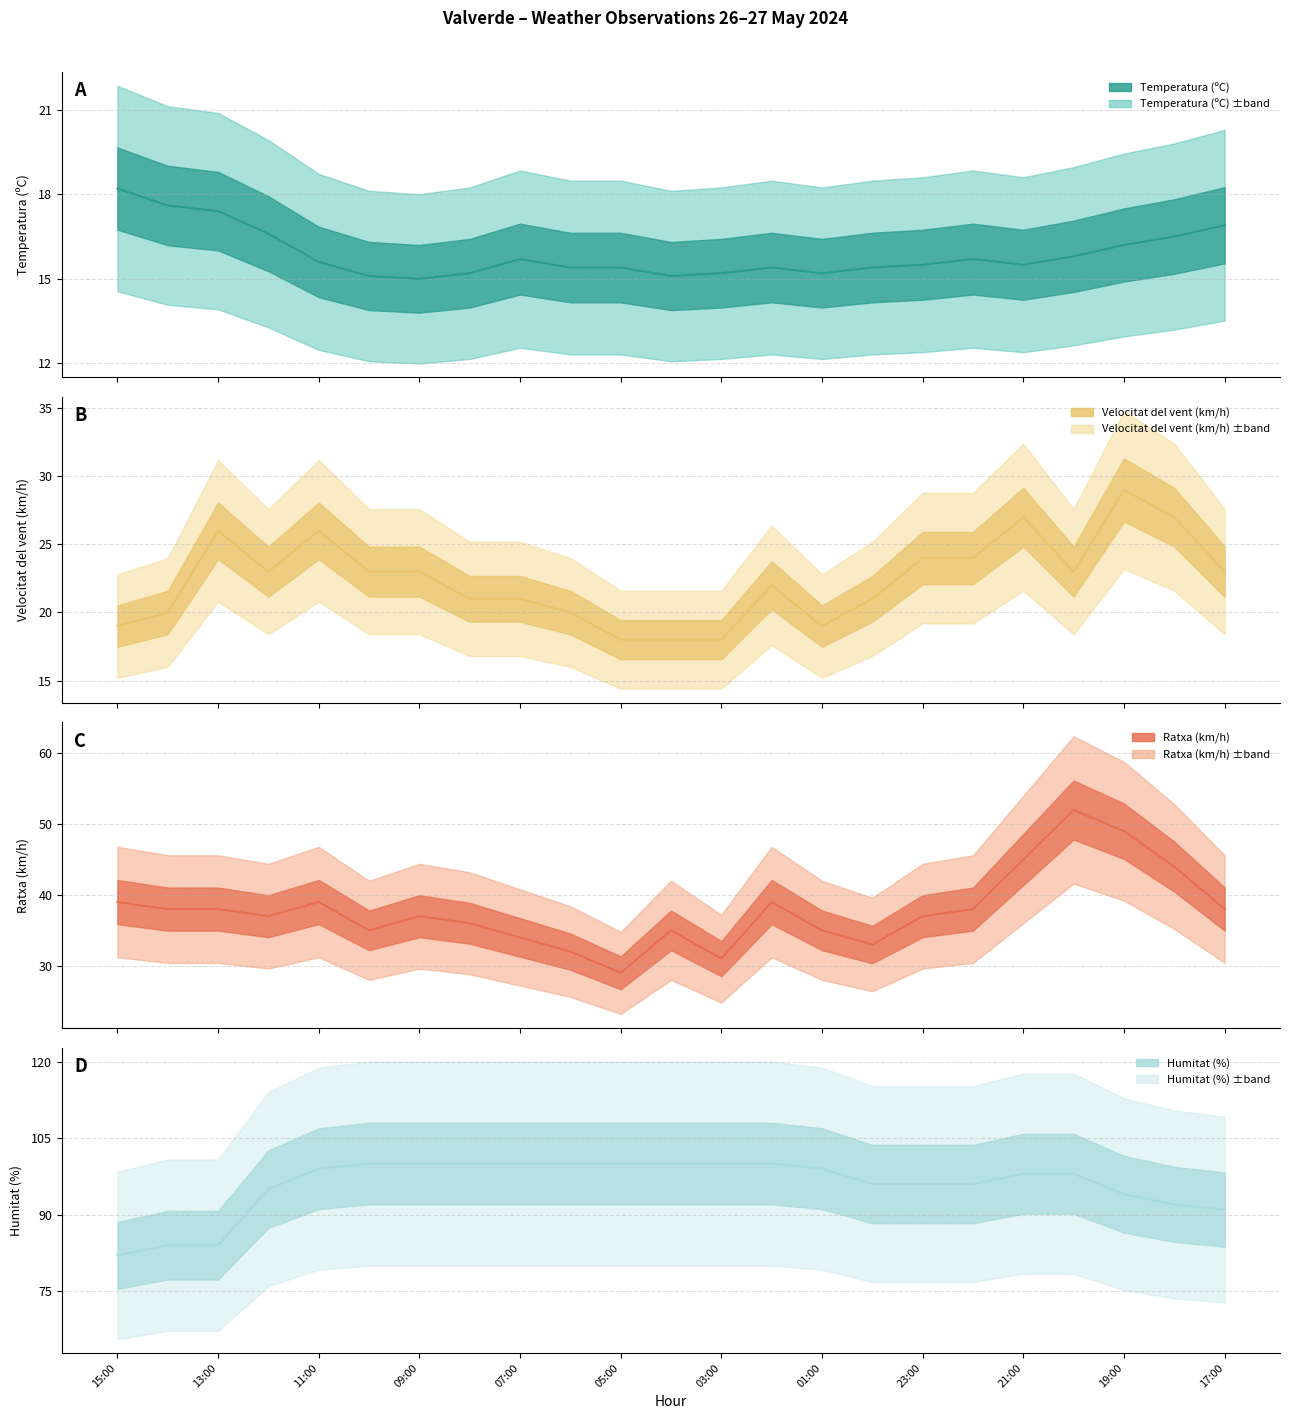

Reading left to right, list all the values displayed in this chart.

Temperatura (ºC): 18.2	17.6	17.4	16.6	15.6	15.1	15.0	15.2	15.7	15.4	15.4	15.1	15.2	15.4	15.2	15.4	15.5	15.7	15.5	15.8	16.2	16.5	16.9
Velocitat del vent (km/h): 19.0	20.0	26.0	23.0	26.0	23.0	23.0	21.0	21.0	20.0	18.0	18.0	18.0	22.0	19.0	21.0	24.0	24.0	27.0	23.0	29.0	27.0	23.0
Ratxa (km/h): 39.0	38.0	38.0	37.0	39.0	35.0	37.0	36.0	34.0	32.0	29.0	35.0	31.0	39.0	35.0	33.0	37.0	38.0	45.0	52.0	49.0	44.0	38.0
Humitat (%): 82.0	84.0	84.0	95.0	99.0	100.0	100.0	100.0	100.0	100.0	100.0	100.0	100.0	100.0	99.0	96.0	96.0	96.0	98.0	98.0	94.0	92.0	91.0